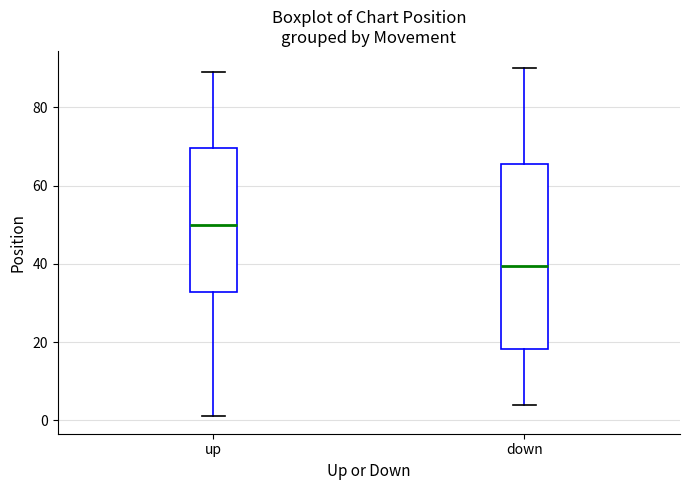

Which box is the tallest, from its lower edge to its upper edge?

down